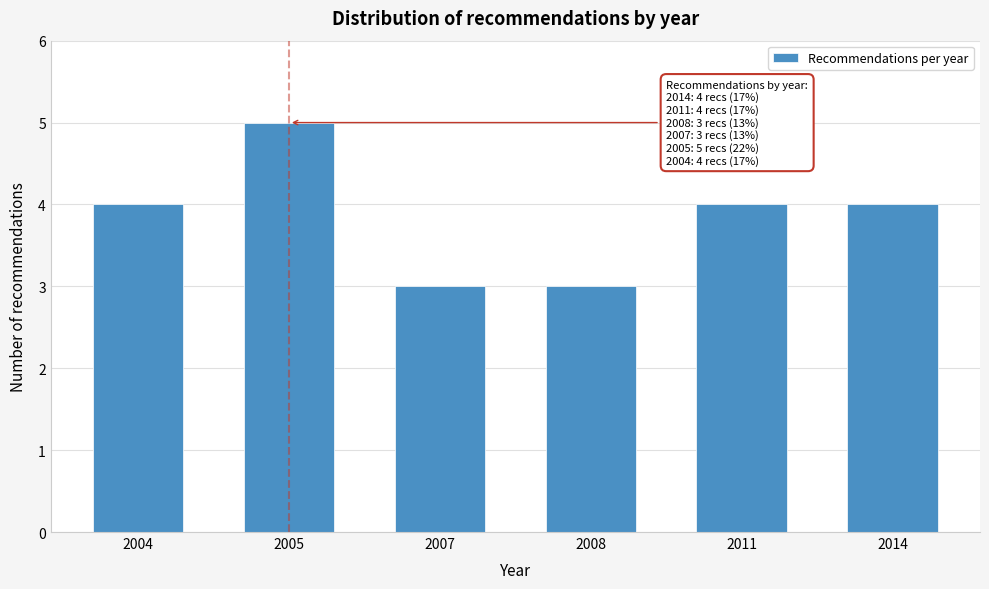

Reading left to right, transcribe all the data shown in this chart.

2004=4	2005=5	2007=3	2008=3	2011=4	2014=4